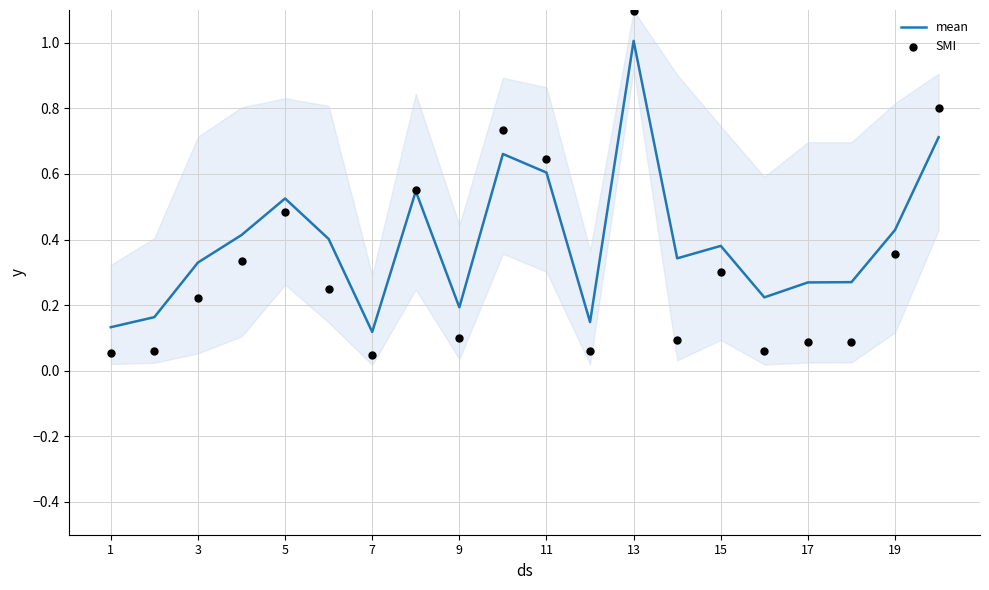

Which series has the widest spread of Y values?

SMI